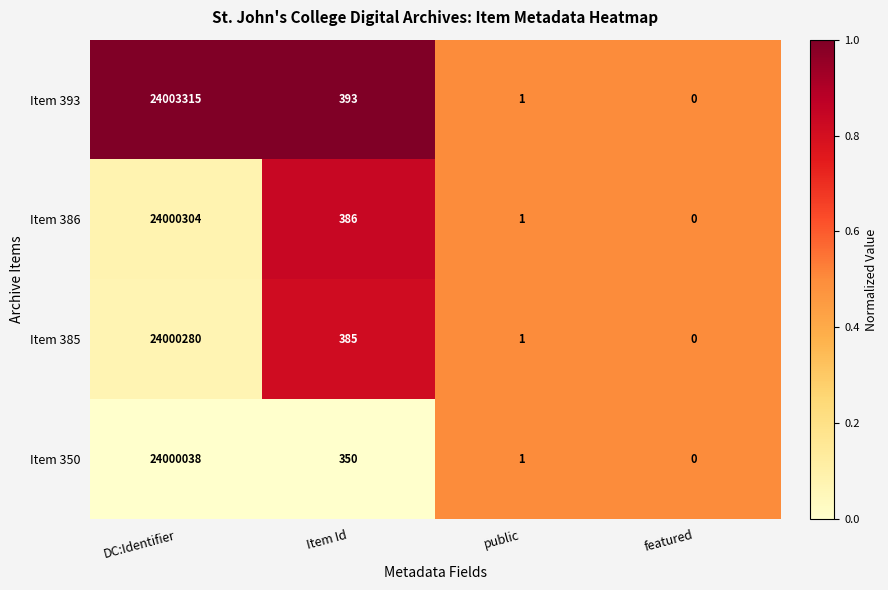

The Item 385 series shows 245 at Item Id. True or false?

False